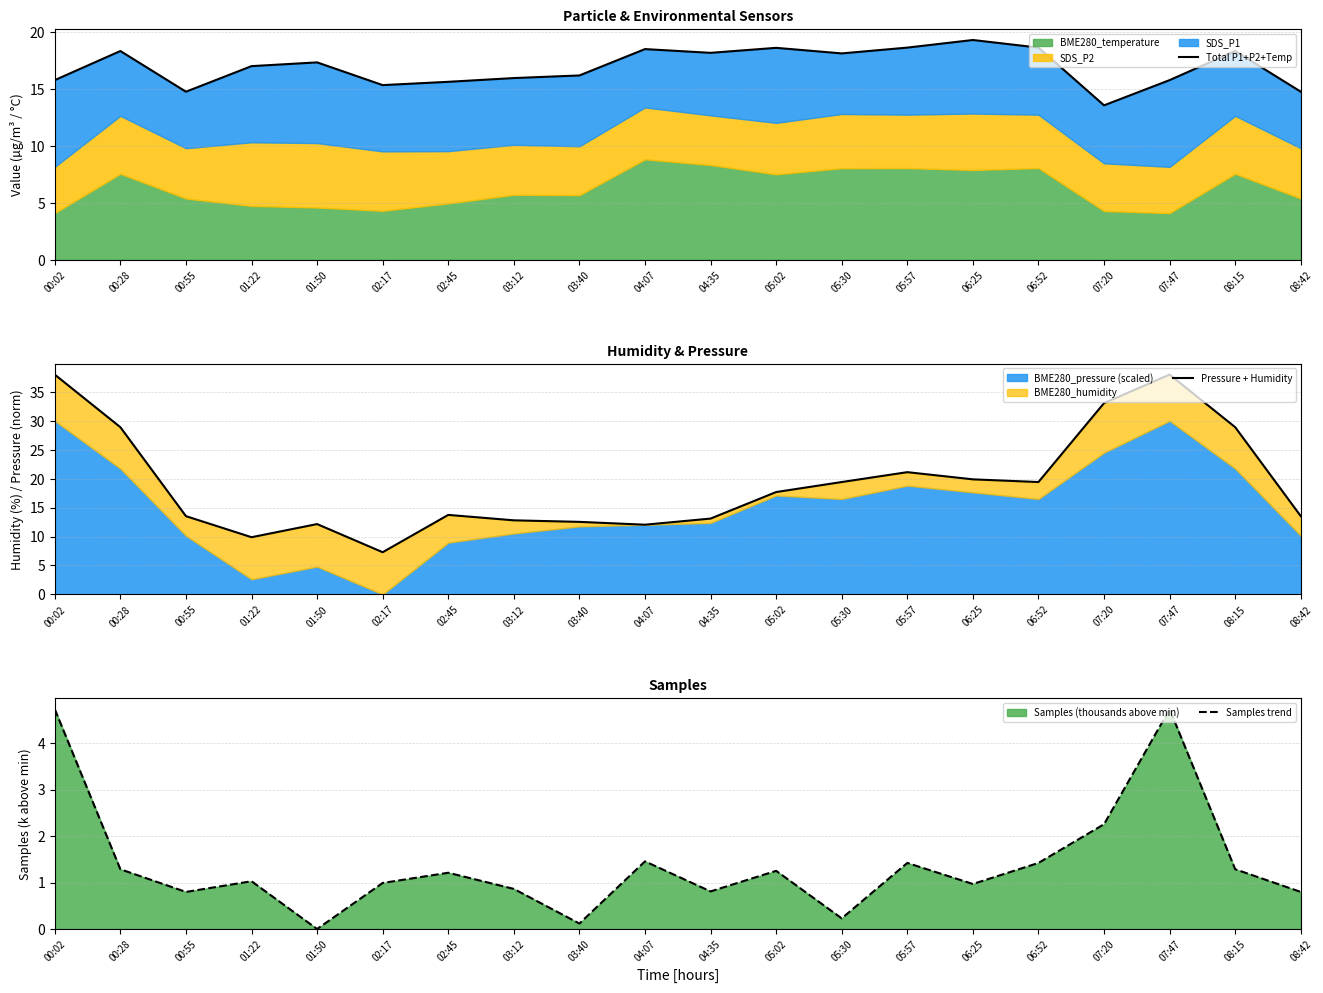

Which series has the largest total across all categories?

Pressure + Humidity